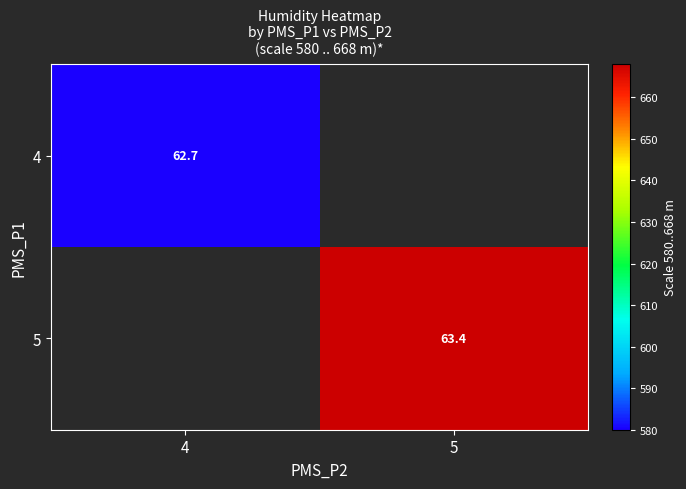

The 5 series shows 109.7 at 5. True or false?

False